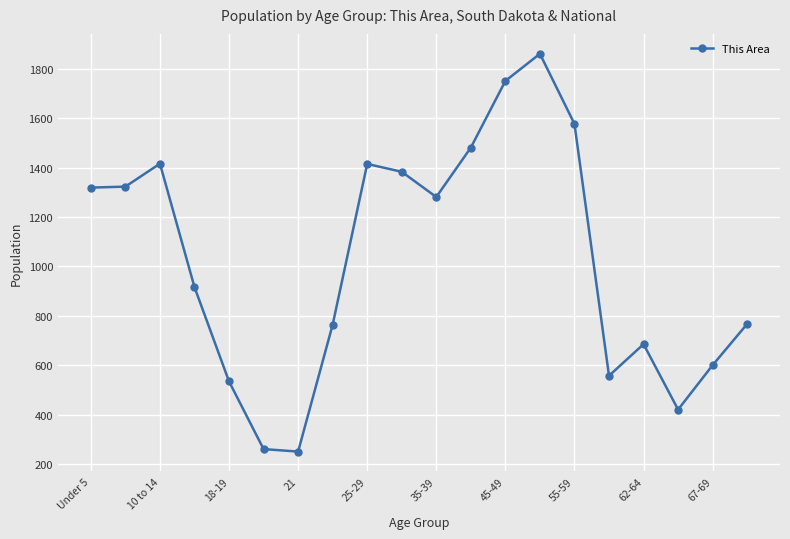

True or false: the data has more than 1 interior local peaks.

True